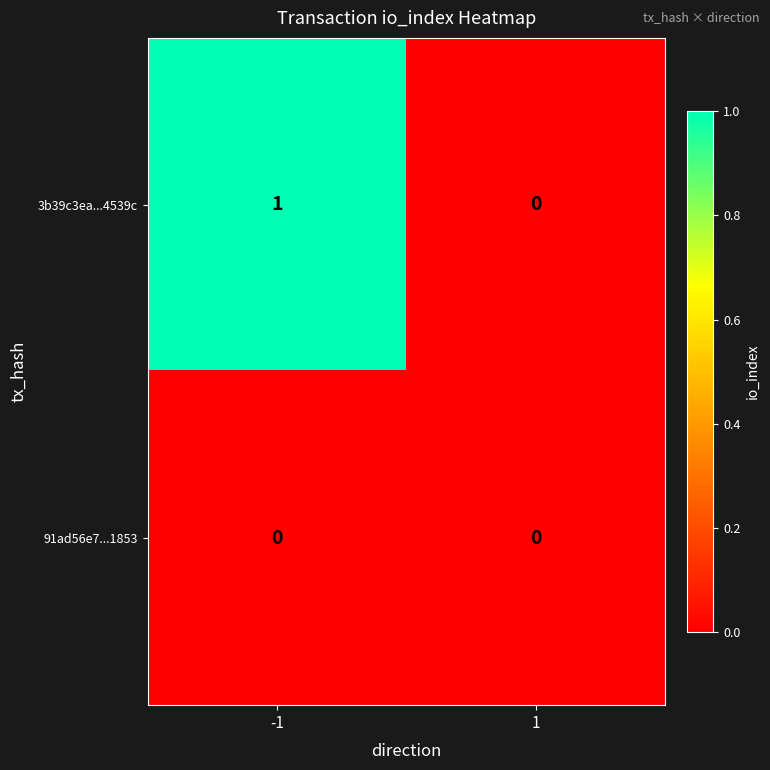

Which series has the largest total across all categories?

3b39c3ea...4539c